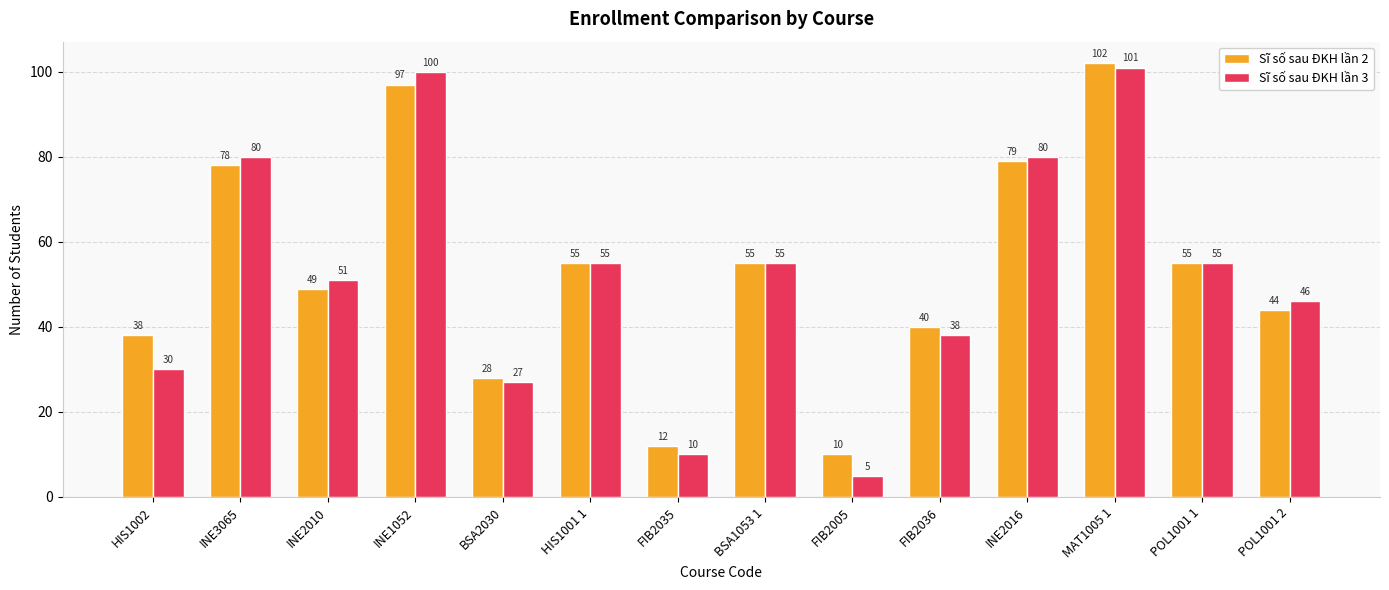

What are all the series names shown in the legend?

Sĩ số sau ĐKH lần 2, Sĩ số sau ĐKH lần 3